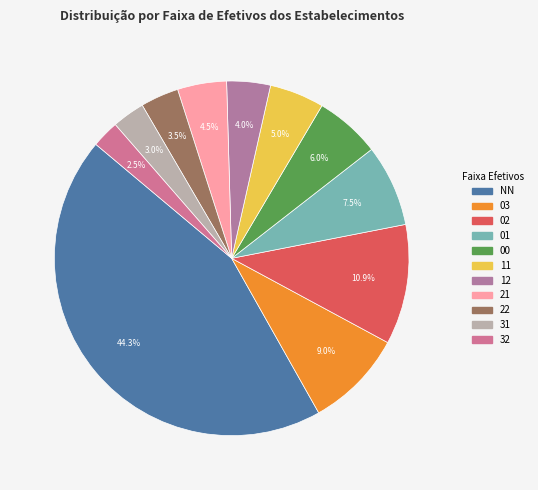

To the nearest percent, what portion does 11 represent?

5%